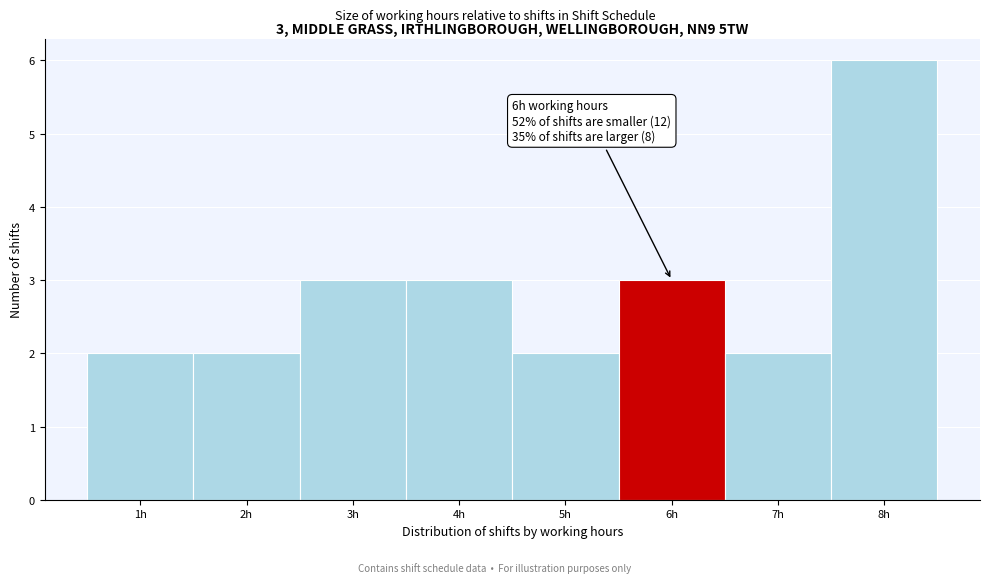

Over which range of the x-axis is the bar tallest?

7.5 to 8.5